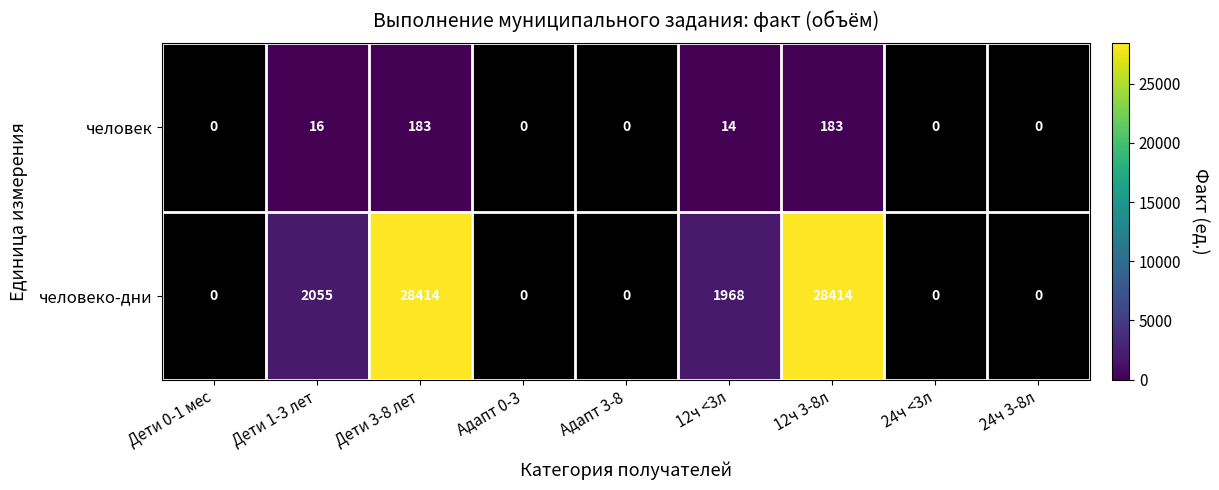

What is the difference between the человек values at 12ч 3-8л and Дети 0-1 мес?

183